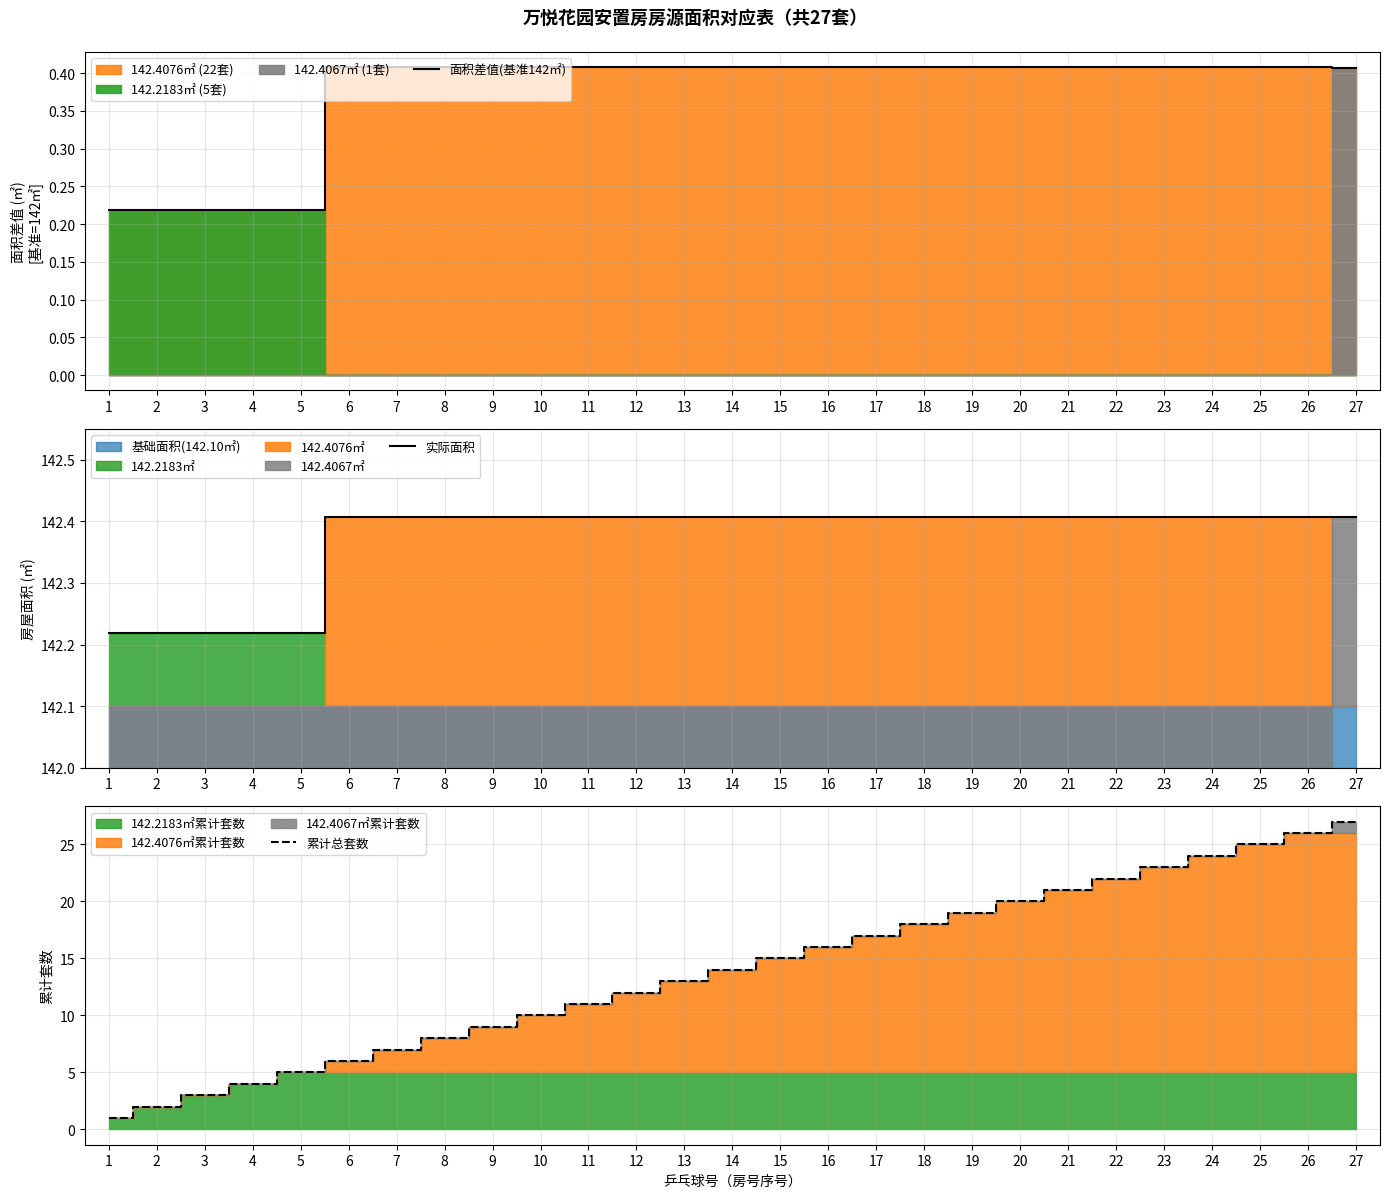

What value does the 面积差值(基准142㎡) series have at 19?

0.4